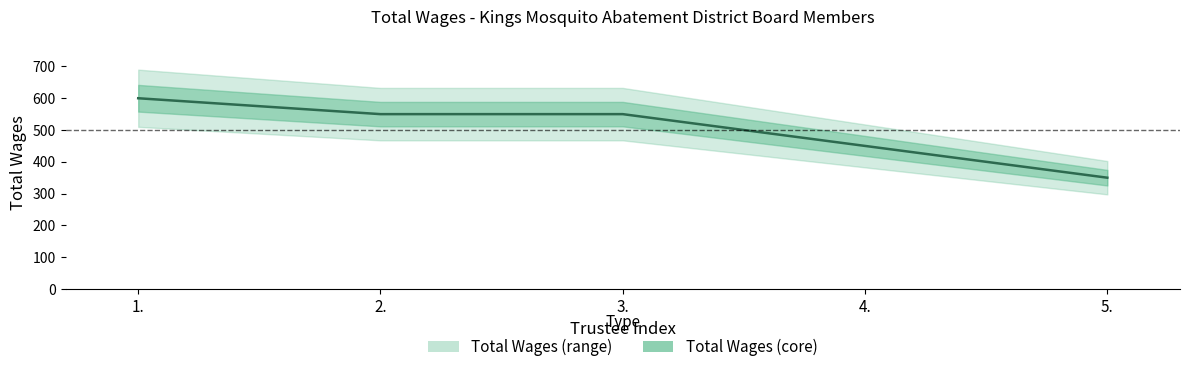

What is the minimum value shown in the chart?

350